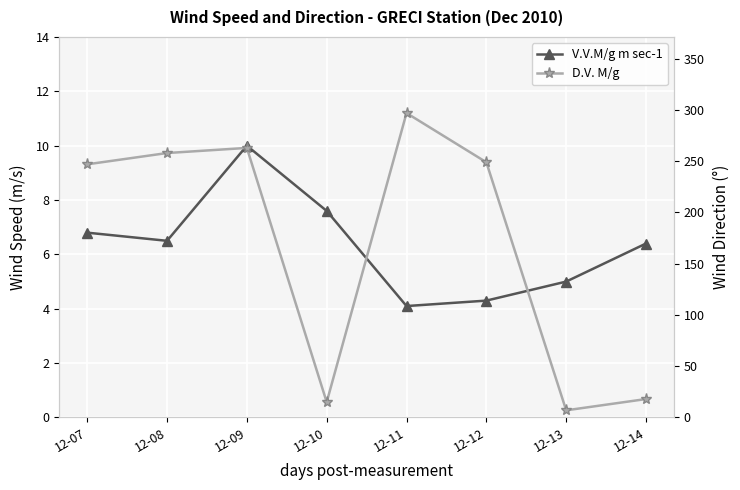

What are all the series names shown in the legend?

V.V.M/g m sec-1, D.V. M/g